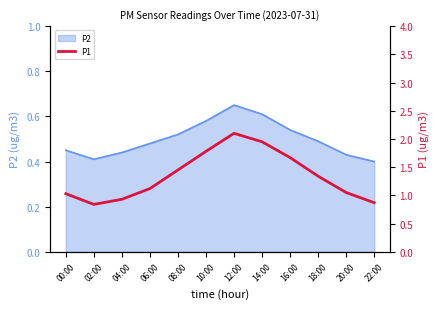

Which has a higher value, 18:00 or 20:00?

18:00